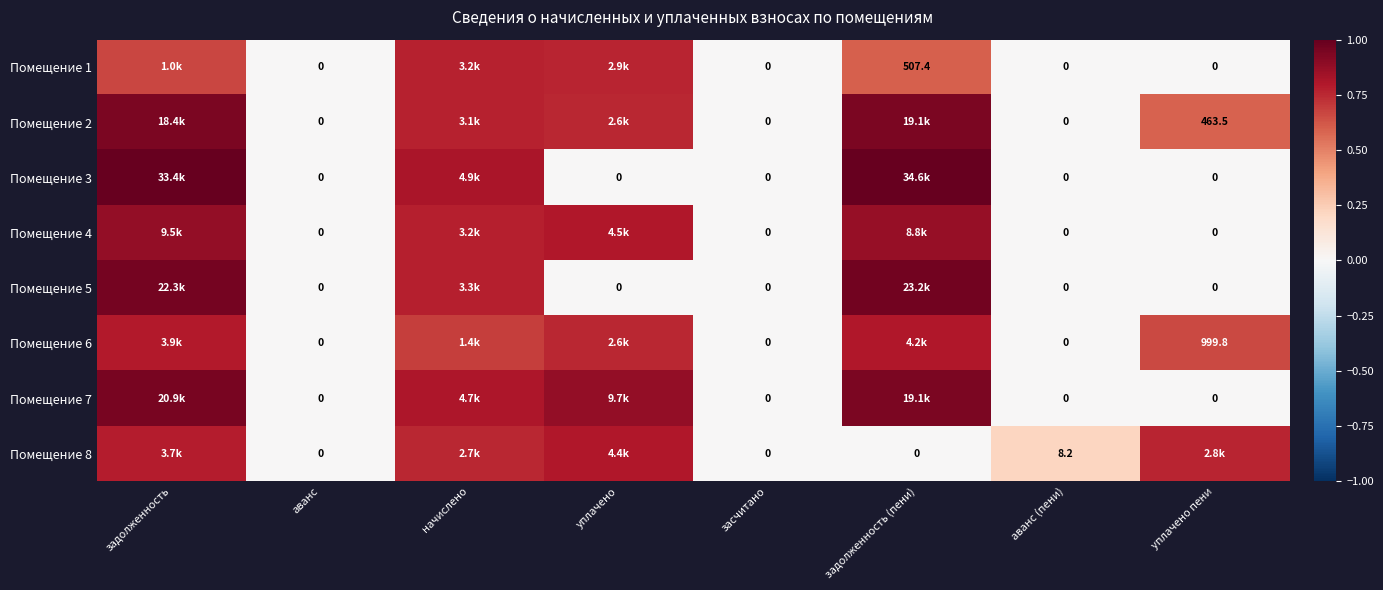

How many distinct data groups are displayed?

8